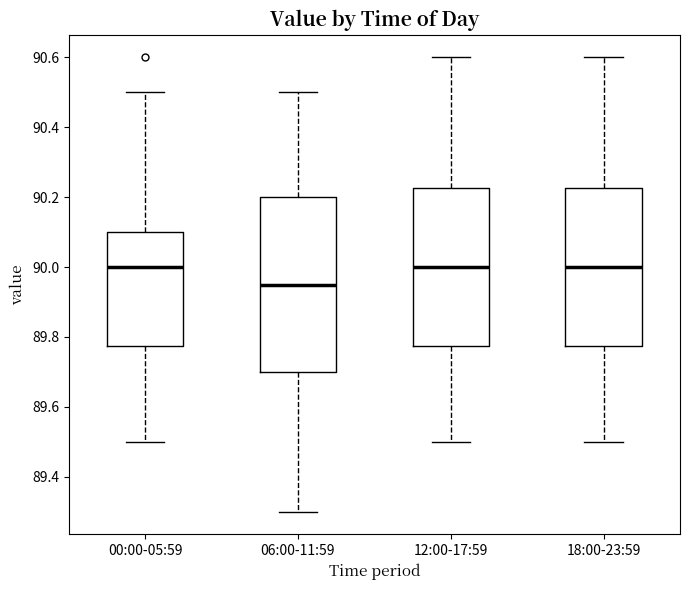

Reading left to right, transcribe this box plot: for each box, give where its median line is, the range the box spans, and where its two whiskers end, as read against the y-axis. The values are not printed on the chart, so give them approximately, as read against the axis.

00:00-05:59: median 90.00, box 89.78 to 90.10, whiskers 89.50 to 90.50
06:00-11:59: median 89.96, box 89.70 to 90.20, whiskers 89.30 to 90.50
12:00-17:59: median 90.00, box 89.78 to 90.22, whiskers 89.50 to 90.60
18:00-23:59: median 90.00, box 89.78 to 90.22, whiskers 89.50 to 90.60